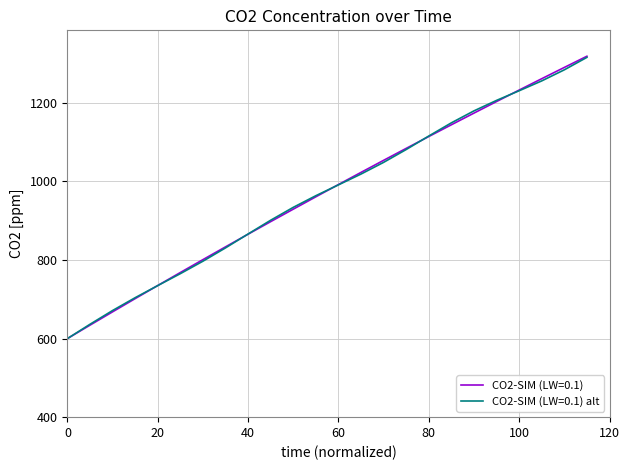

Which series has the widest spread of values?

CO2-SIM (LW=0.1)